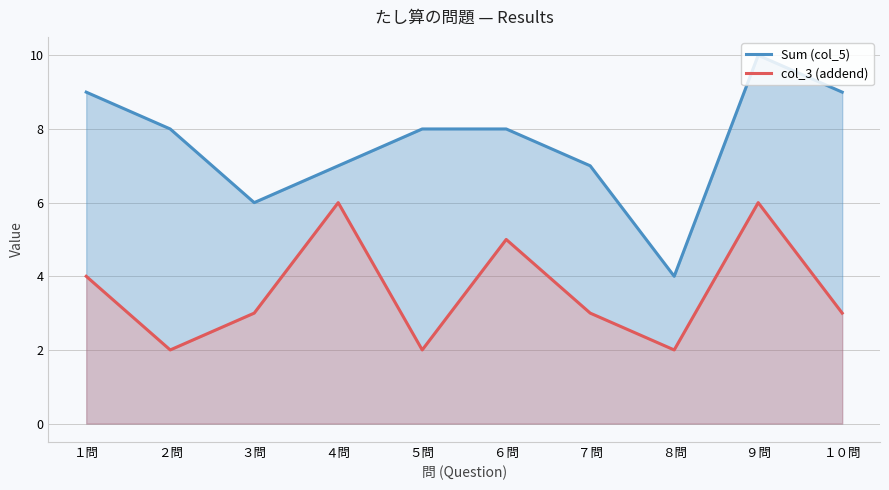

Does the chart display data point markers on the line(s)?

No